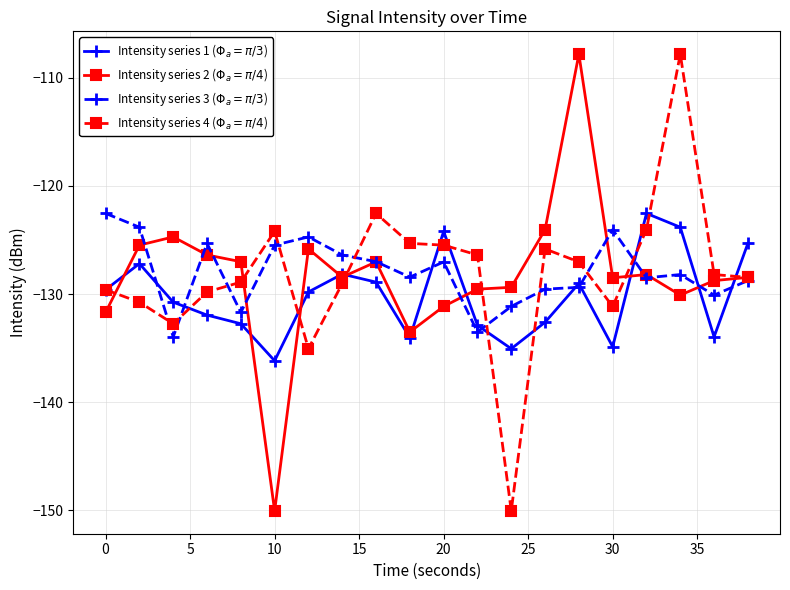

How many data points in Intensity series 4 ($\Phi_a = \pi/4$) are above -128?

9